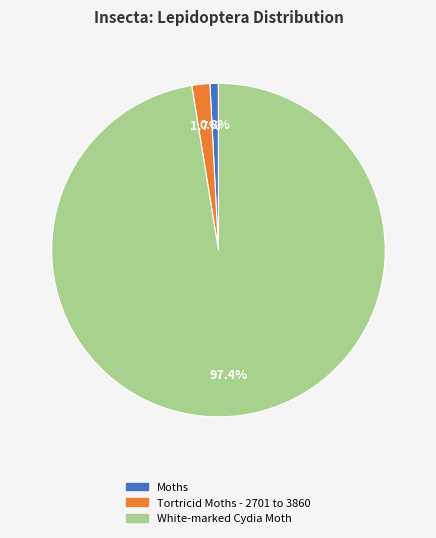

To the nearest percent, what is the average slice percentage?

33%